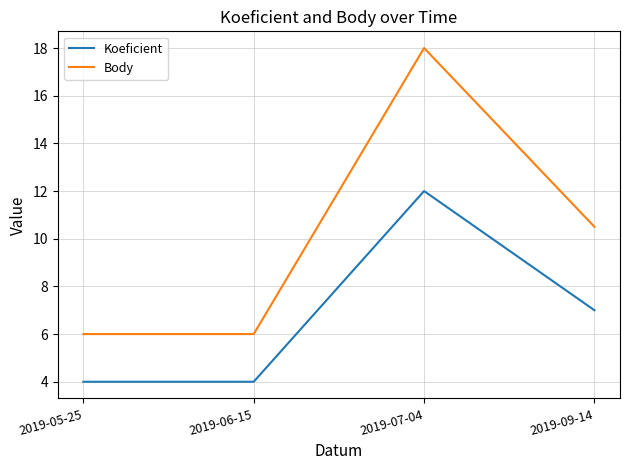

At 2019-07-04, list the series in order from largest to smallest.

Body, Koeficient